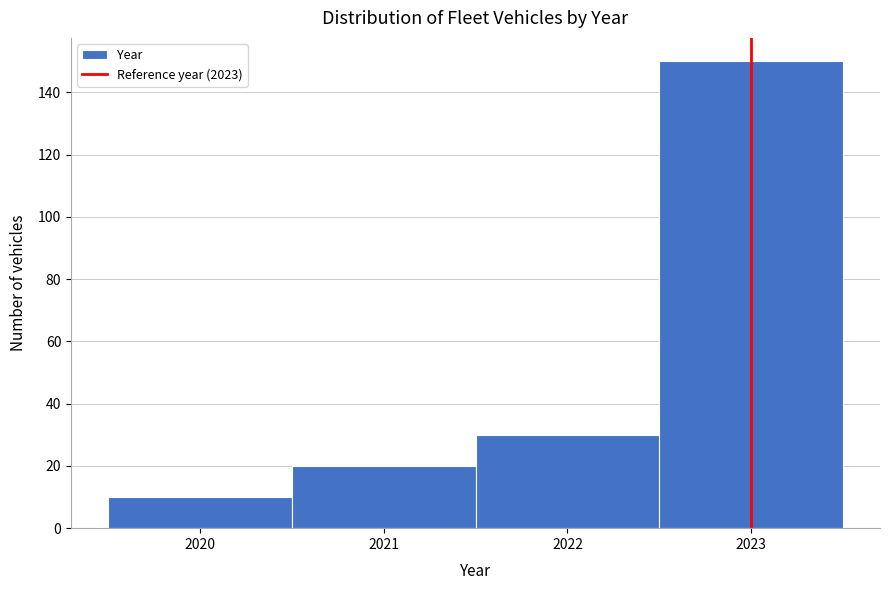

Which range on the x-axis has the tallest bar?

2022.5 to 2023.5